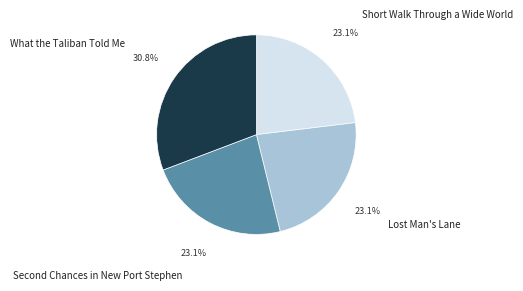

How many slices are in this pie chart?

4